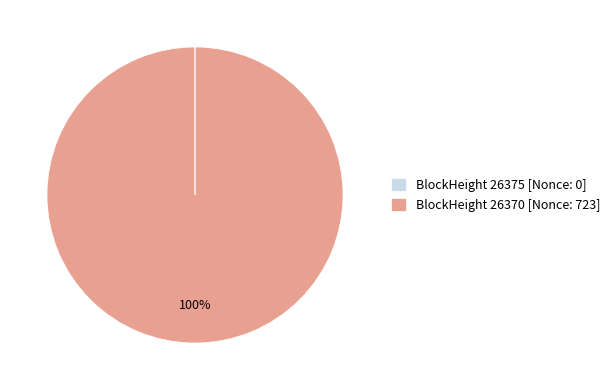

Which category has the biggest portion of the pie?

BlockHeight 26370 [Nonce: 723]